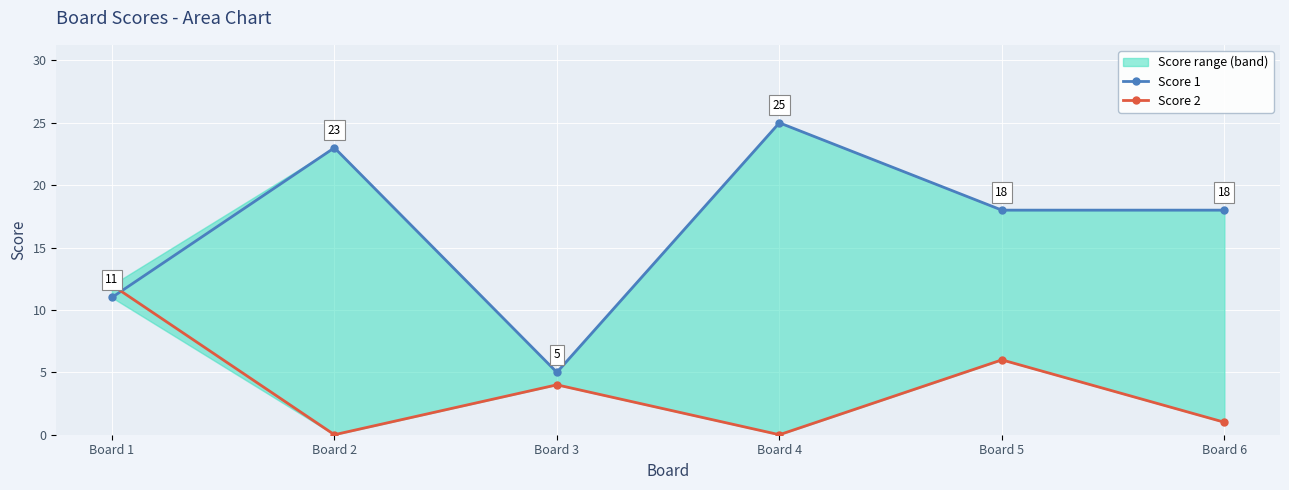

Which has a higher value, Board 5 or Board 6?

Board 5